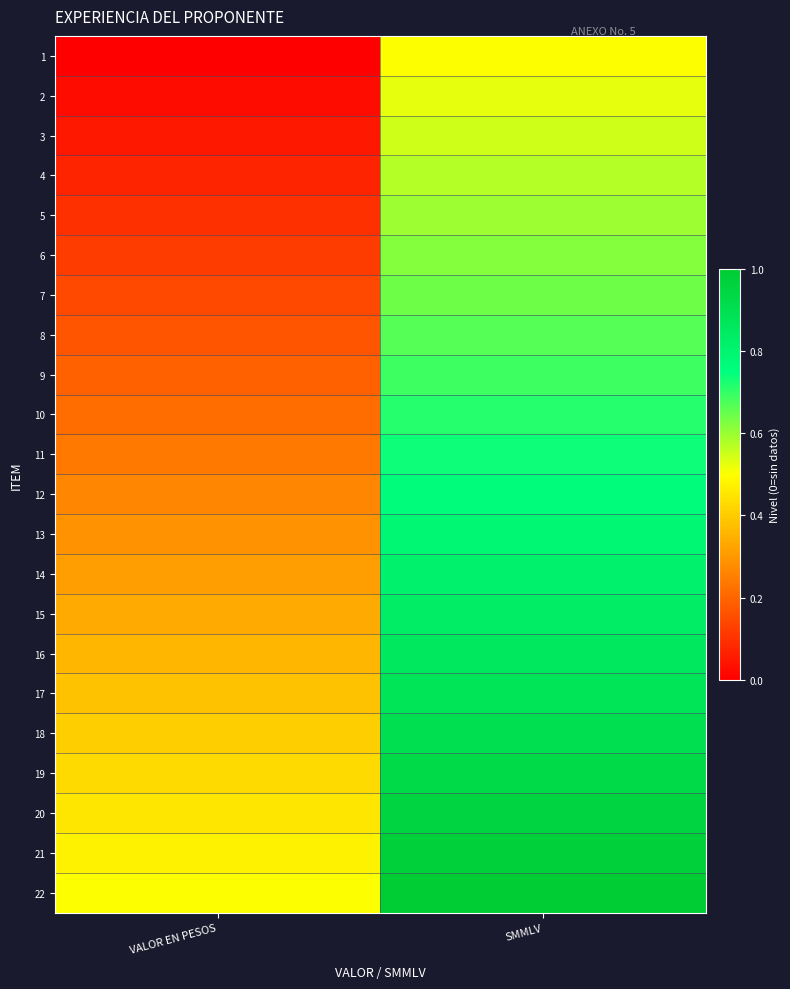

What is the total value across all series at SMMLV?

16.5